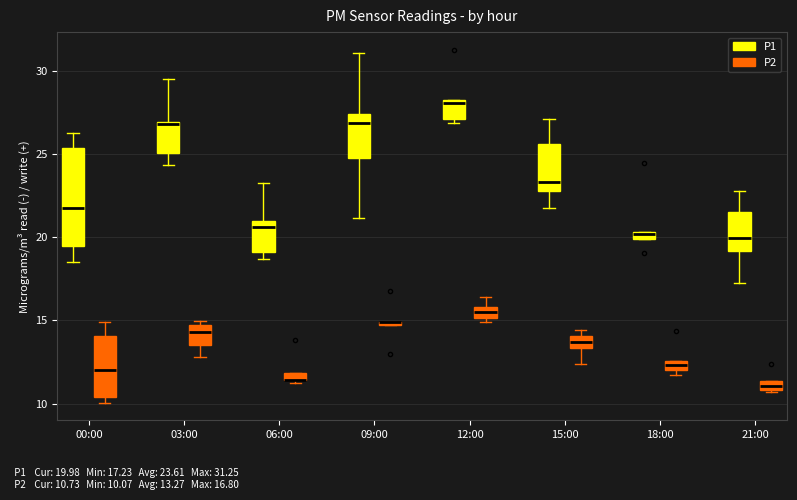

Which box is the tallest, from its lower edge to its upper edge?

00:00 (P1)